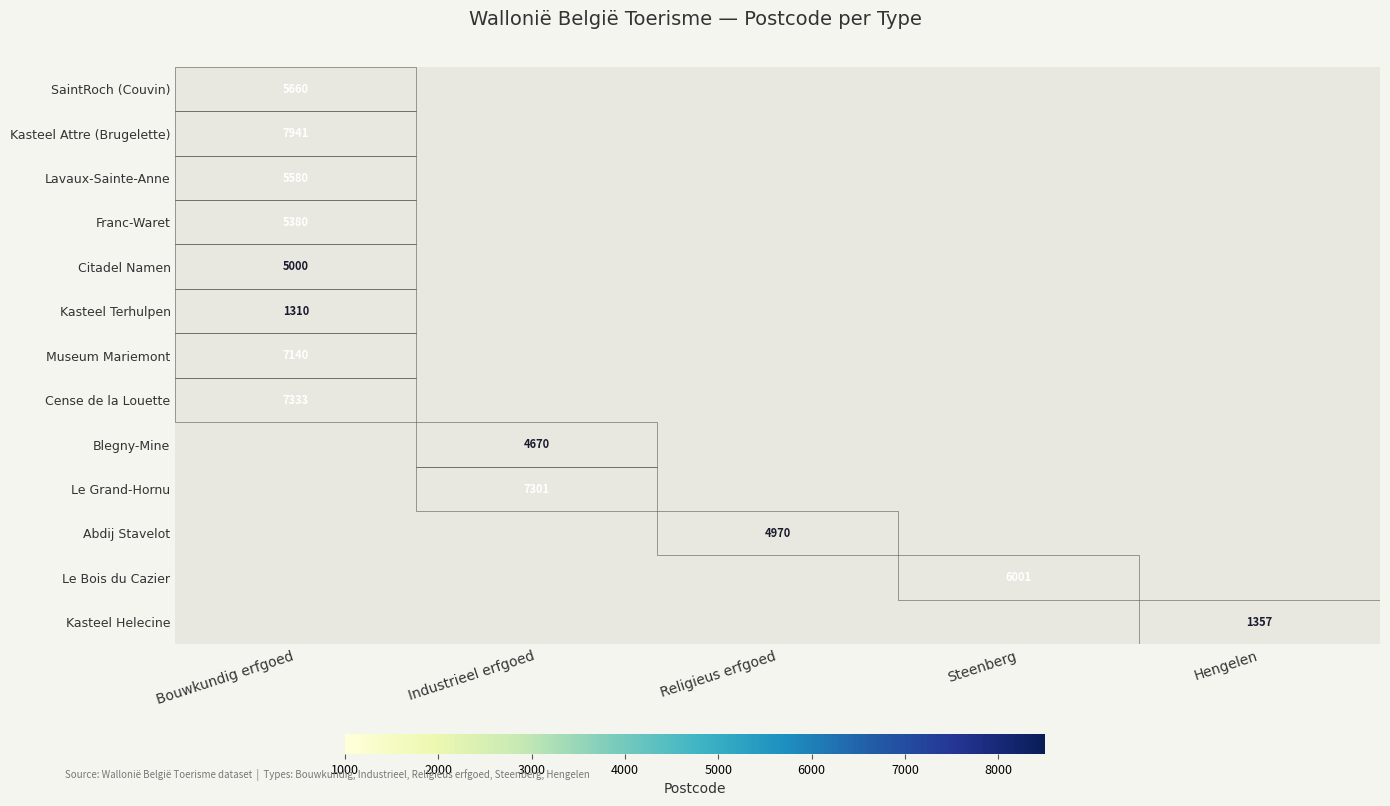

Is it true that Kasteel Terhulpen equals 1310 at Bouwkundig erfgoed?

True